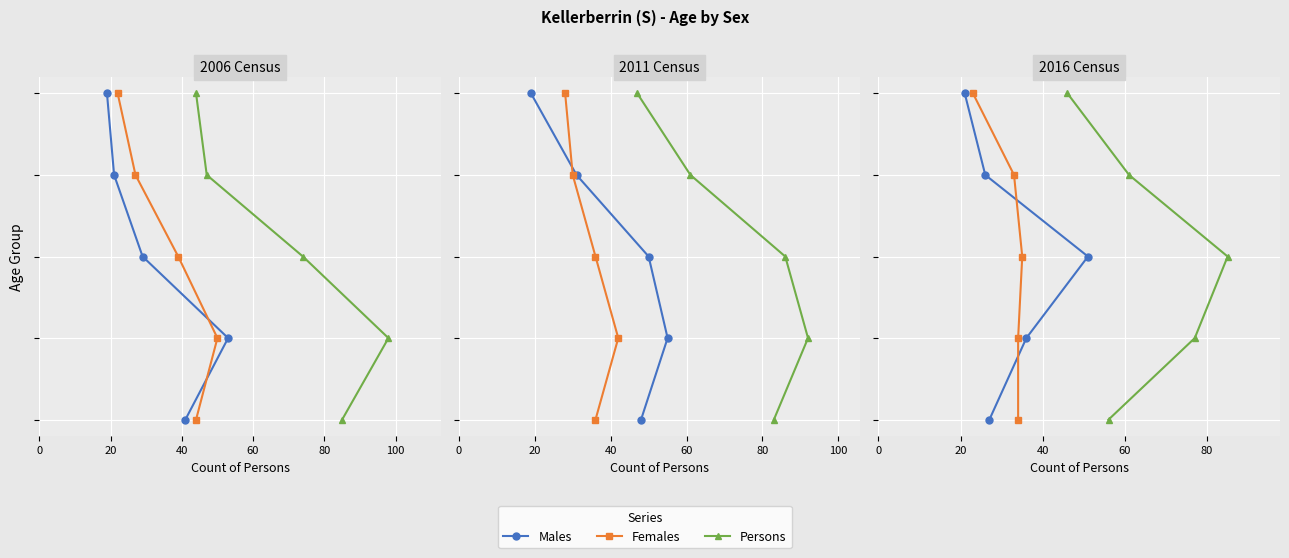

Is it true that Persons equals 2 at 20?

False